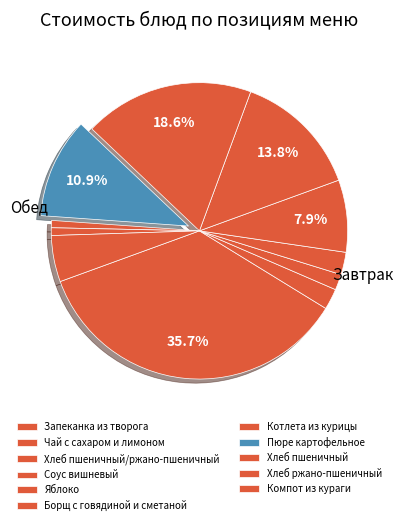

Count the number of slices in the pie.

11